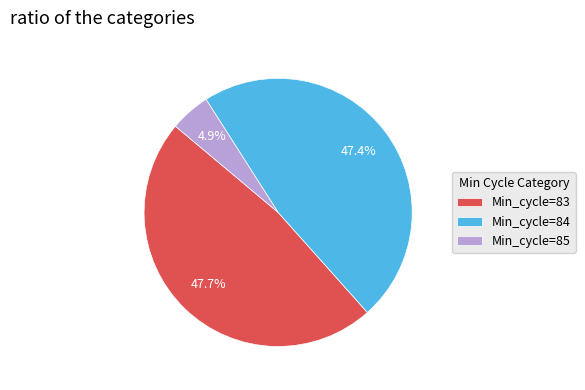

What is the ratio of the value at Min_cycle=84 to the value at Min_cycle=83?

1.0